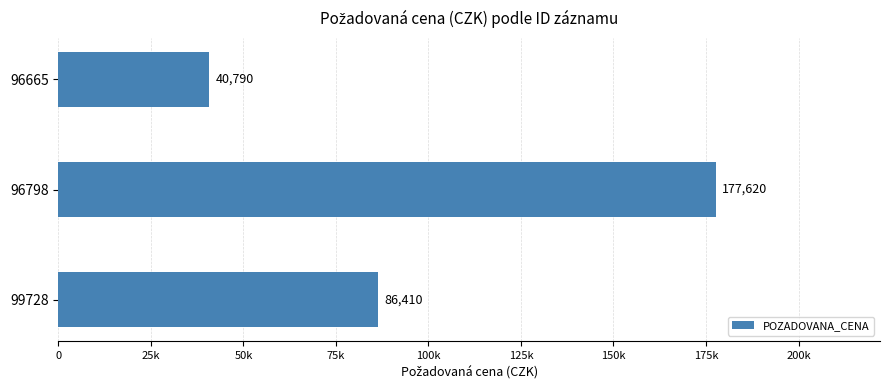

Rank the categories by value from lowest to highest.

96665, 99728, 96798